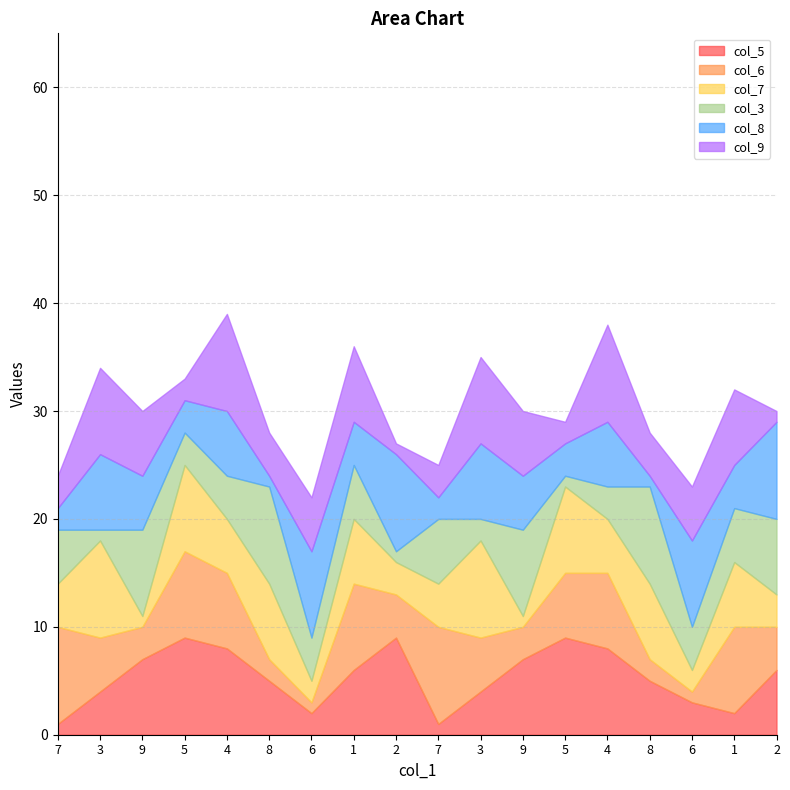

True or false: col_7 has more than 2 interior local peaks.

True